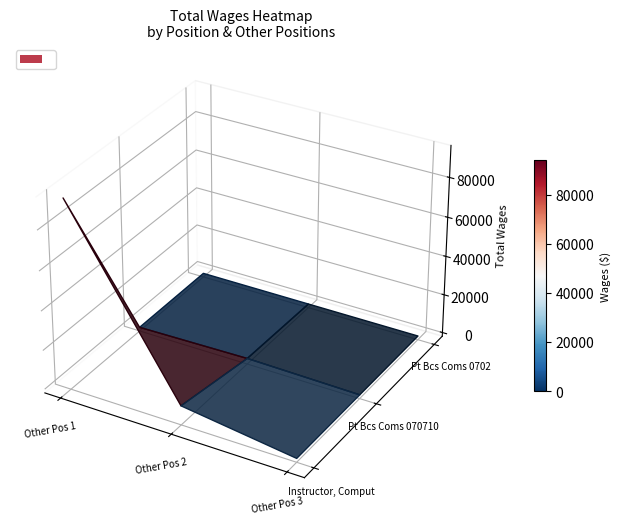

True or false: Pt Bcs Coms 070710 has a value of 551 at Pt Bcs Coms 0702.

False